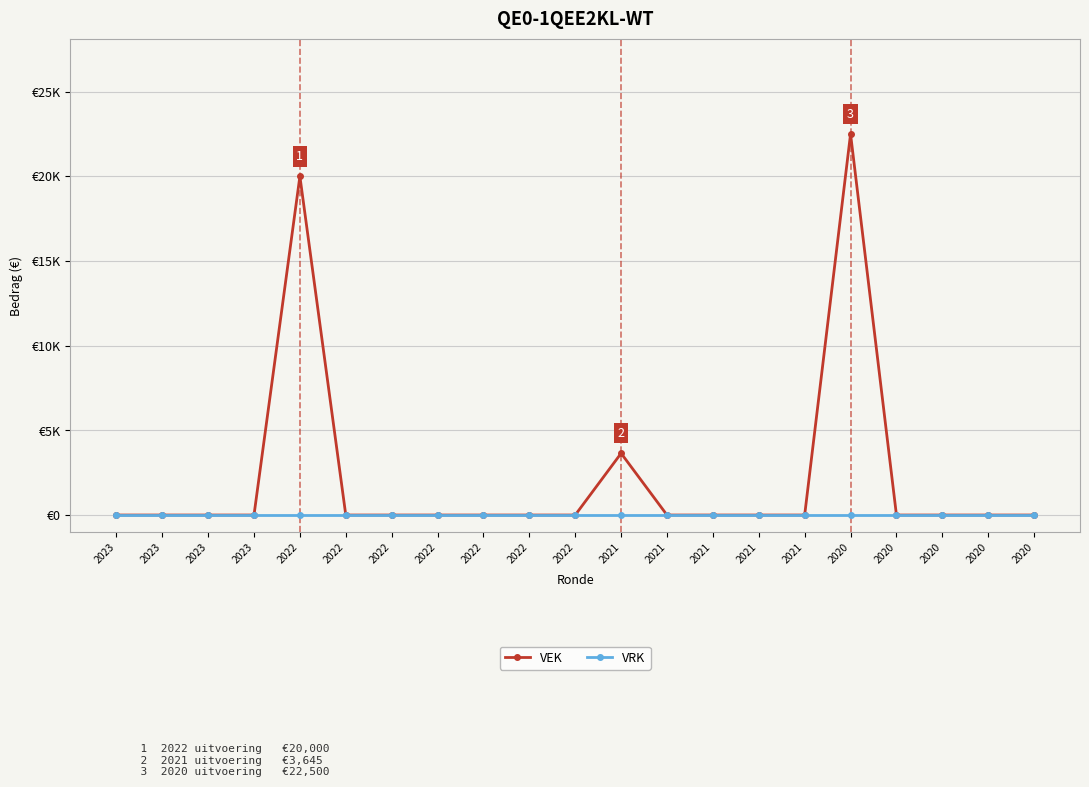

Reading left to right, what are all the values shown in this chart?

VEK: 0	0	0	0	20000	0	0	0	0	0	0	3645	0	0	0	0	22500	0	0	0	0
VRK: 0	0	0	0	0	0	0	0	0	0	0	0	0	0	0	0	0	0	0	0	0